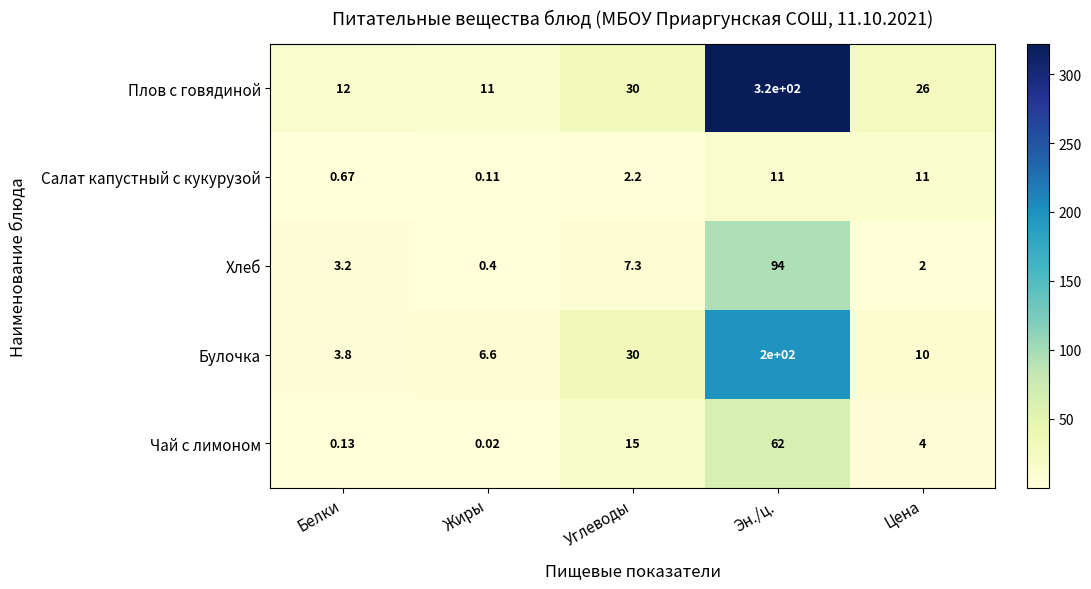

Rank the series by their maximum value, from lowest to highest.

Салат капустный с кукурузой, Чай с лимоном, Хлеб, Булочка, Плов с говядиной